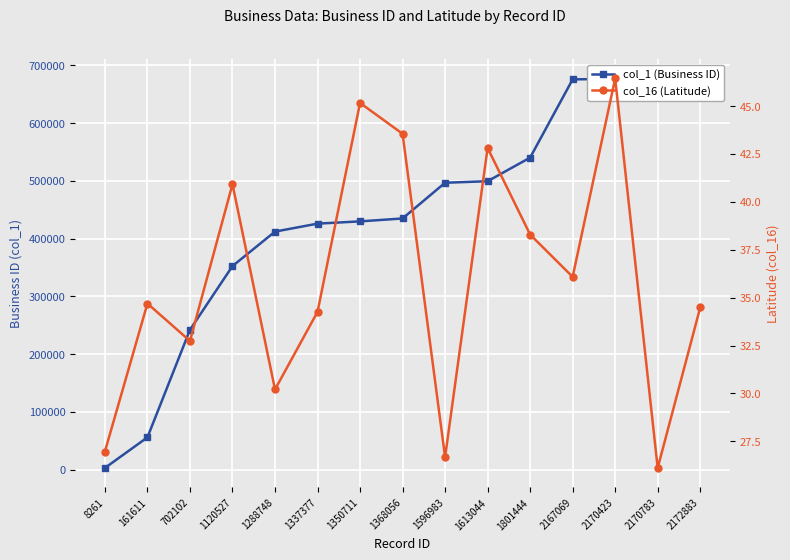

Where is col_1 (Business ID) nearest to the value 339998?

1120527